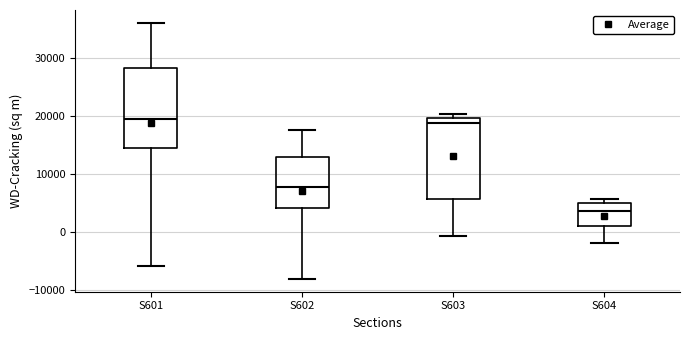

Reading left to right, transcribe this box plot: for each box, give where its median line is, the range the box spans, and where its two whiskers end, as read against the y-axis. The values are not printed on the chart, so give them approximately, as read against the axis.

S601: median 19000, box 14000 to 28000, whiskers -6000 to 36000
S602: median 8000, box 4000 to 13000, whiskers -8000 to 18000
S603: median 19000, box 6000 to 20000, whiskers -1000 to 20000 (just above the box's upper edge)
S604: median 4000, box 1000 to 5000, whiskers -2000 to 6000